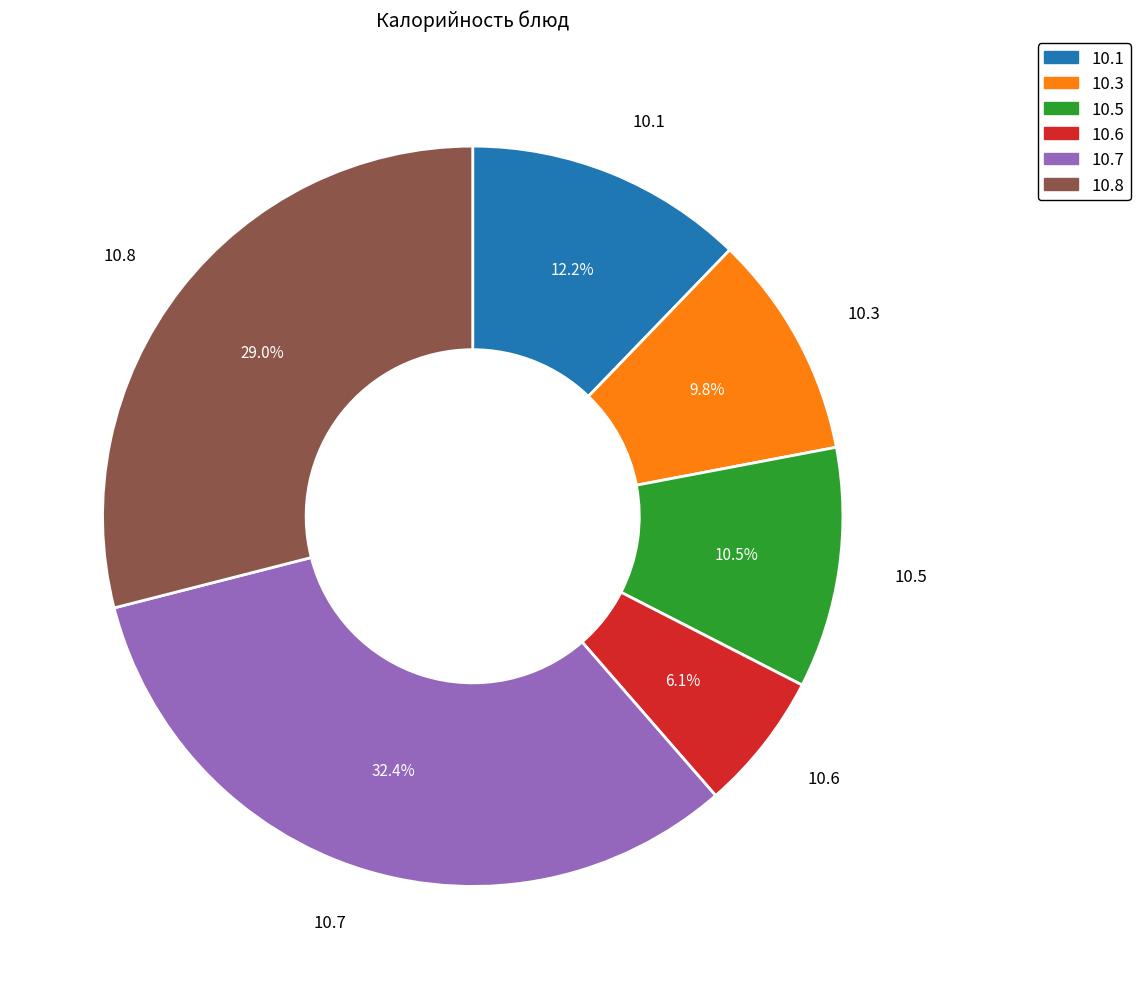

Which slice is the smallest?

10.6